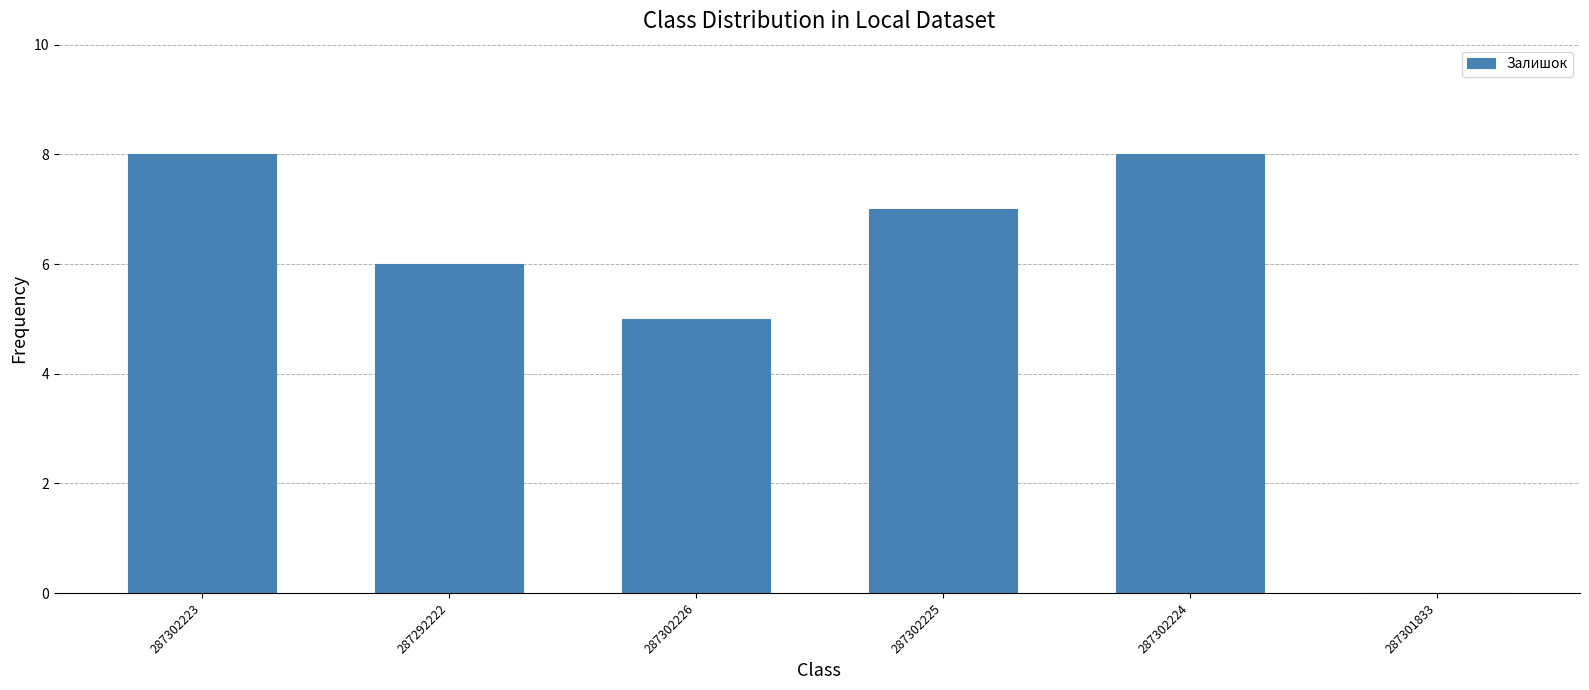

What is the greatest value displayed?

8